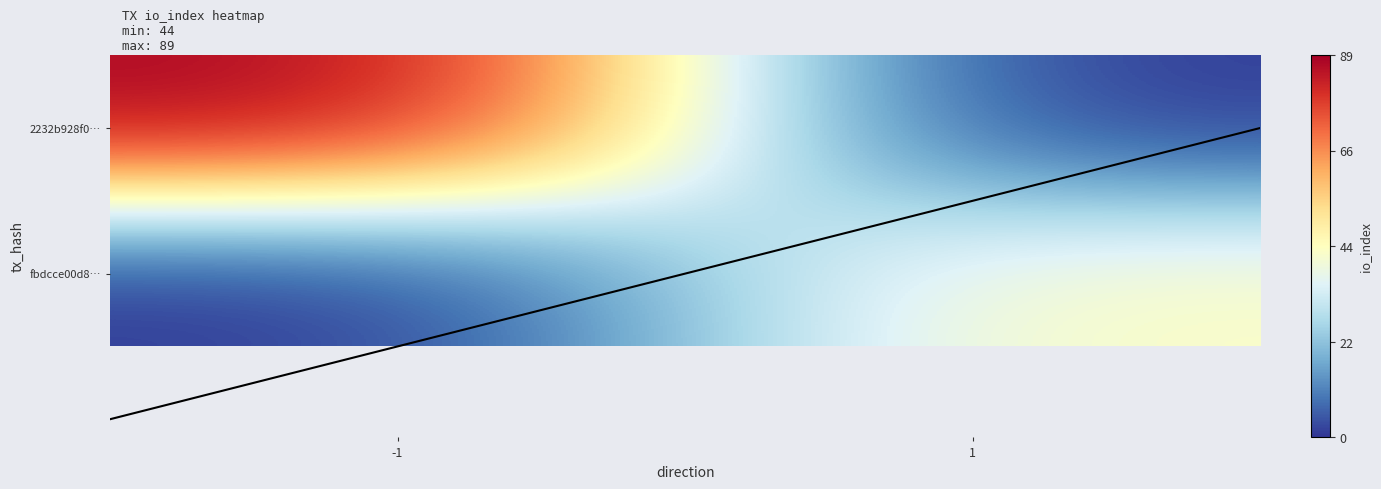

What is the sum of the 2232b928f0… values at -1 and 1?

89